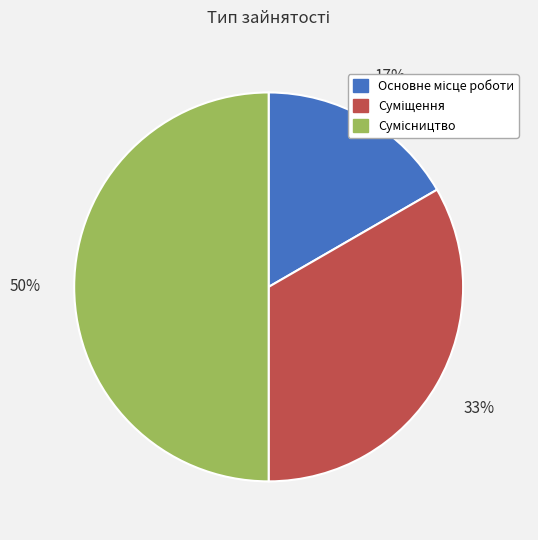

Count the number of slices in the pie.

3